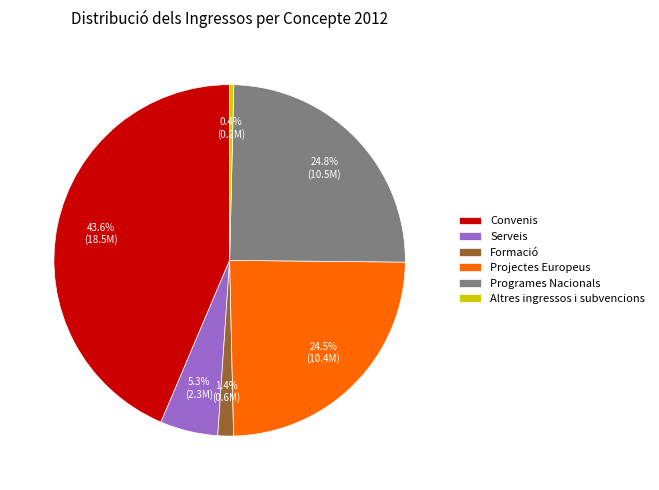

To the nearest percent, what is the combined percentage of Projectes Europeus and Serveis?

30%